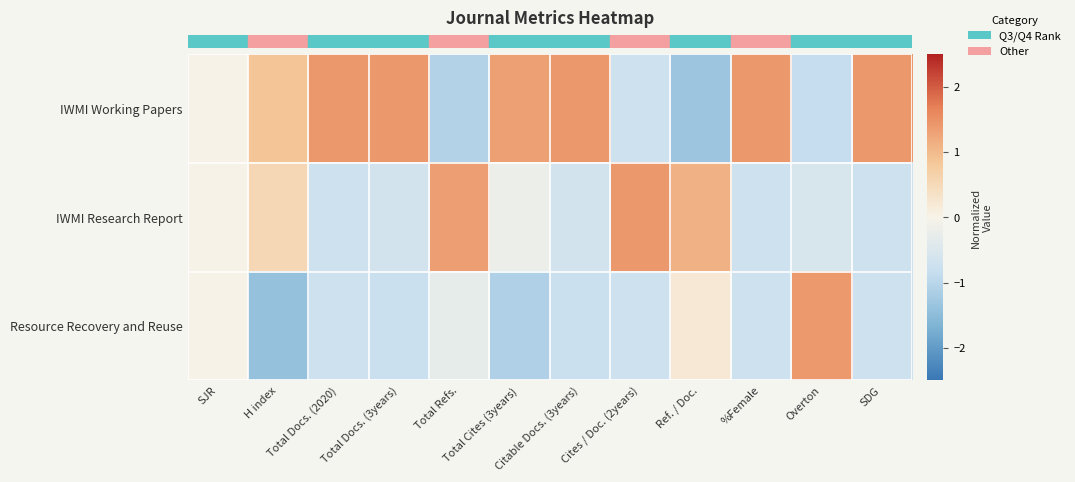

Rank the series by their maximum value, from lowest to highest.

row_2, row_0, row_1